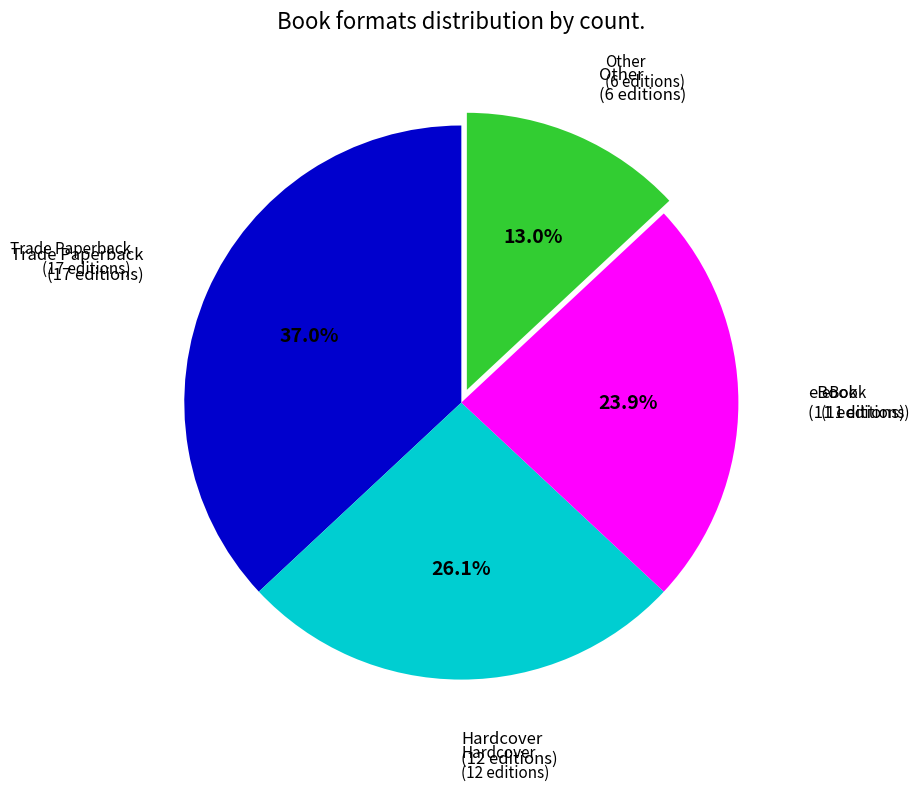

How many segments does this pie chart have?

4